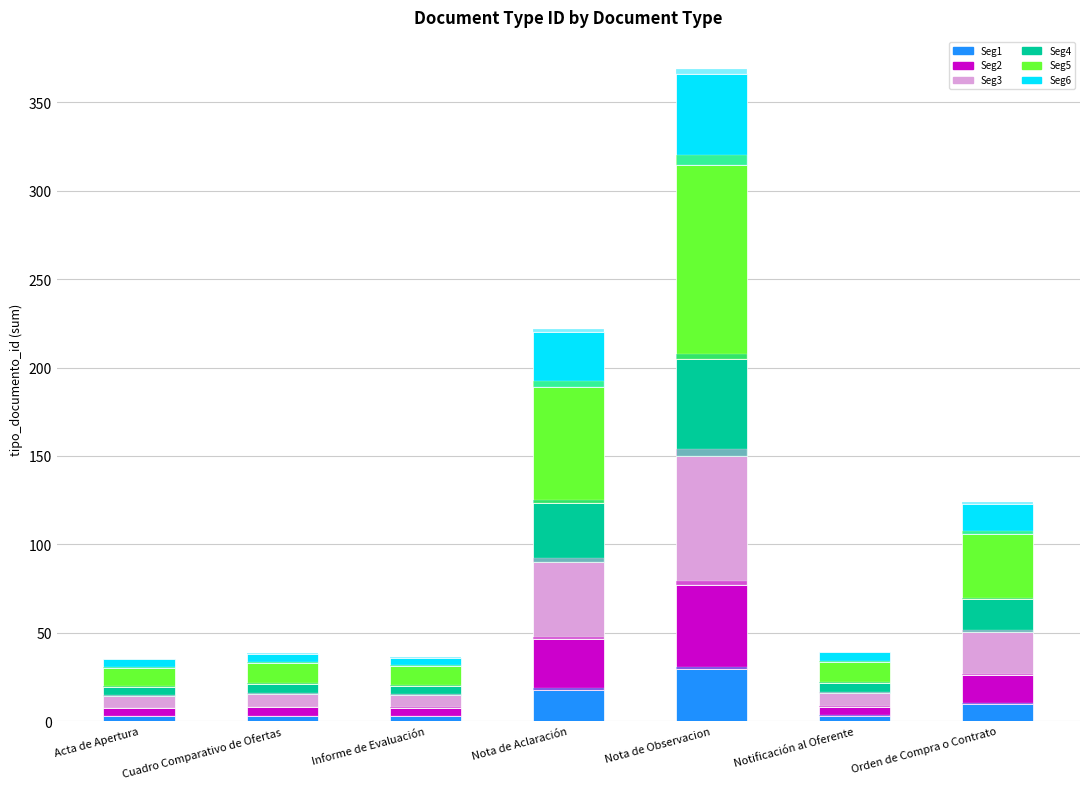

What is the label of the 1st bar from the left?

Acta de Apertura